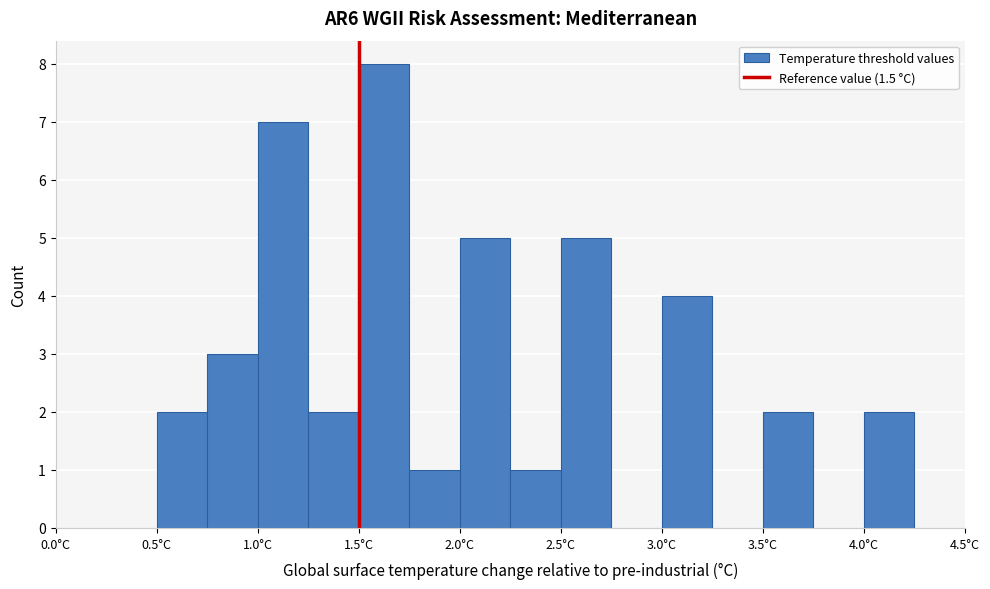

Reading left to right, transcribe this chart: for each bar, give the range it covers on the x-axis and its height. The values are not printed on the chart, so give them approximately, as read against the axis.

0.00 to 0.25: 0
0.25 to 0.50: 0
0.50 to 0.75: 2
0.75 to 1.00: 3
1.00 to 1.25: 7
1.25 to 1.50: 2
1.50 to 1.75: 8
1.75 to 2.00: 1
2.00 to 2.25: 5
2.25 to 2.50: 1
2.50 to 2.75: 5
2.75 to 3.00: 0
3.00 to 3.25: 4
3.25 to 3.50: 0
3.50 to 3.75: 2
3.75 to 4.00: 0
4.00 to 4.25: 2
4.25 to 4.50: 0